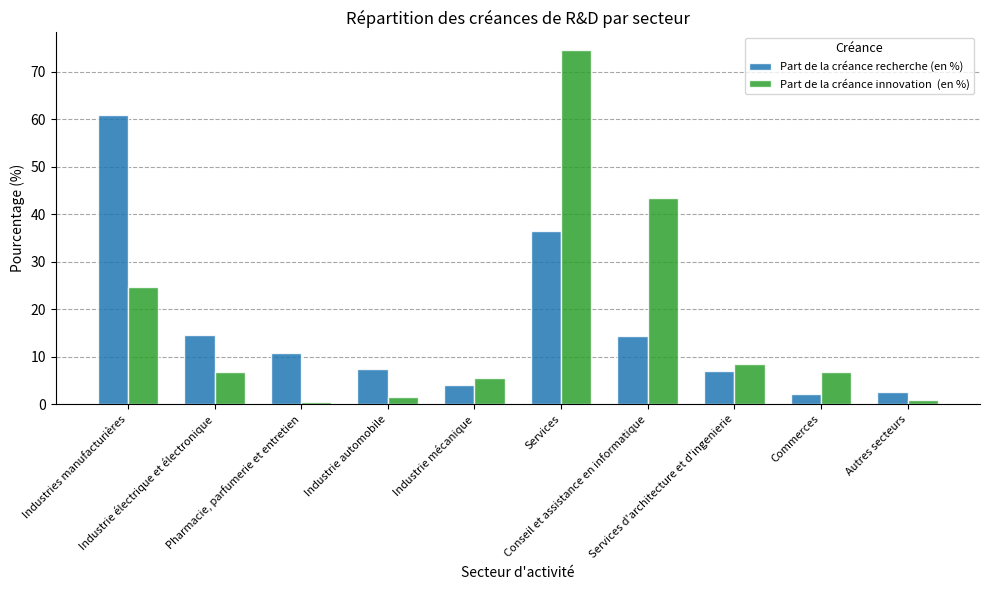

At which category is the sum across all series the highest?

Services